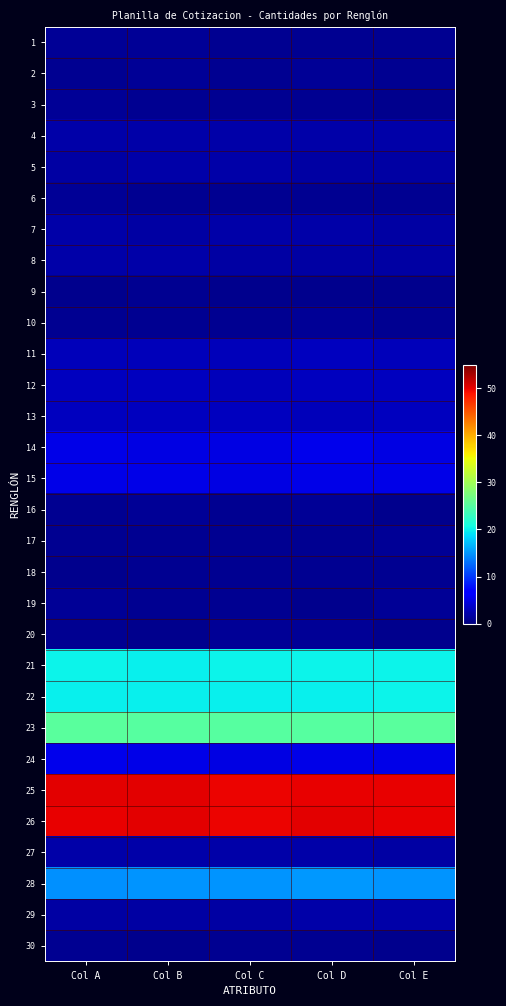

Which series has the widest spread of values?

20